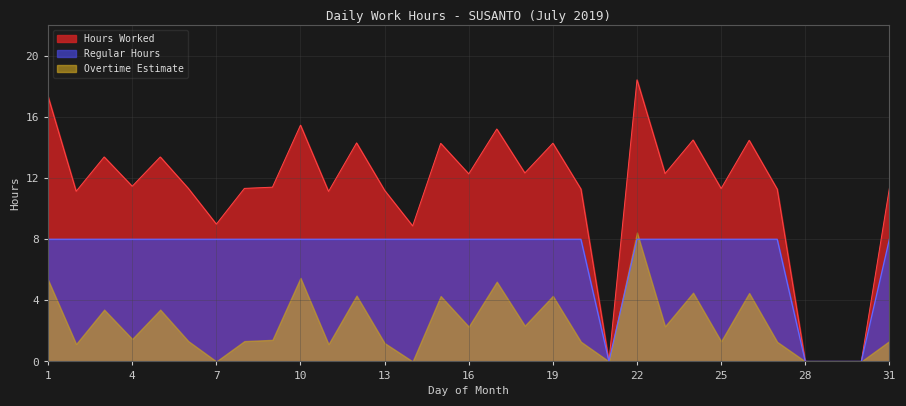

What is the total value across all series at 19?

26.6